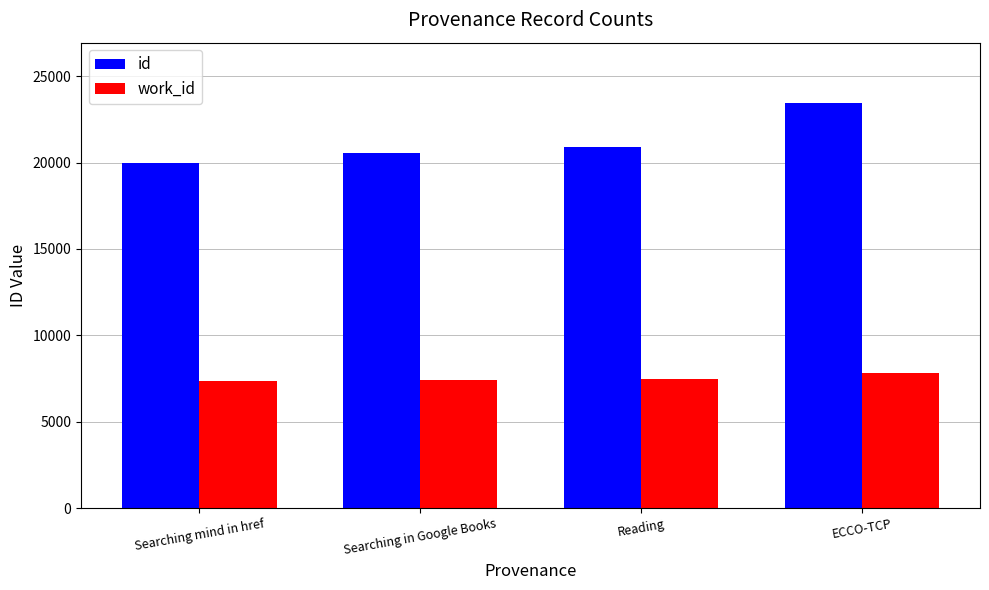

The work_id series shows 4665 at Searching mind in href. True or false?

False